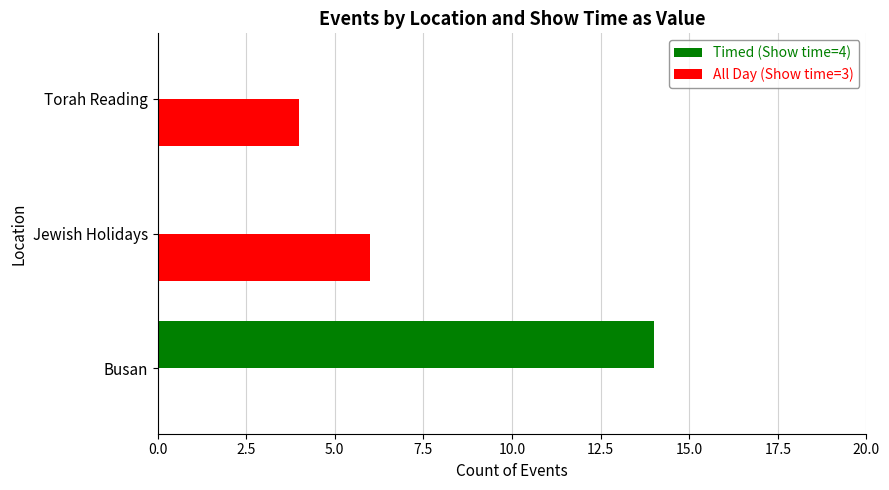

Which series has the largest total across all categories?

Timed (Show time=4)